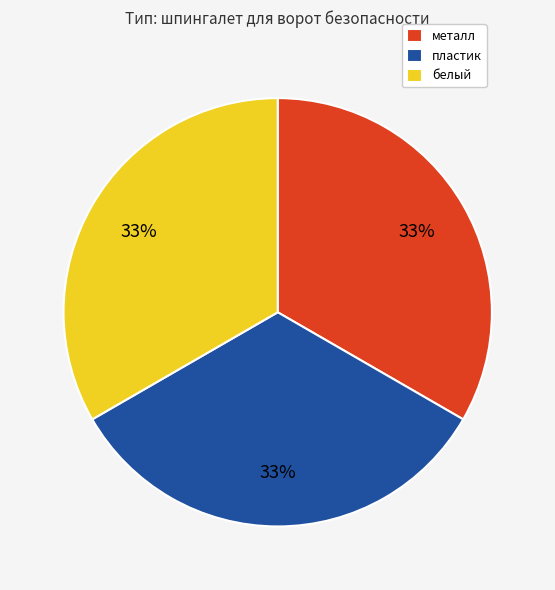

How many segments does this pie chart have?

3